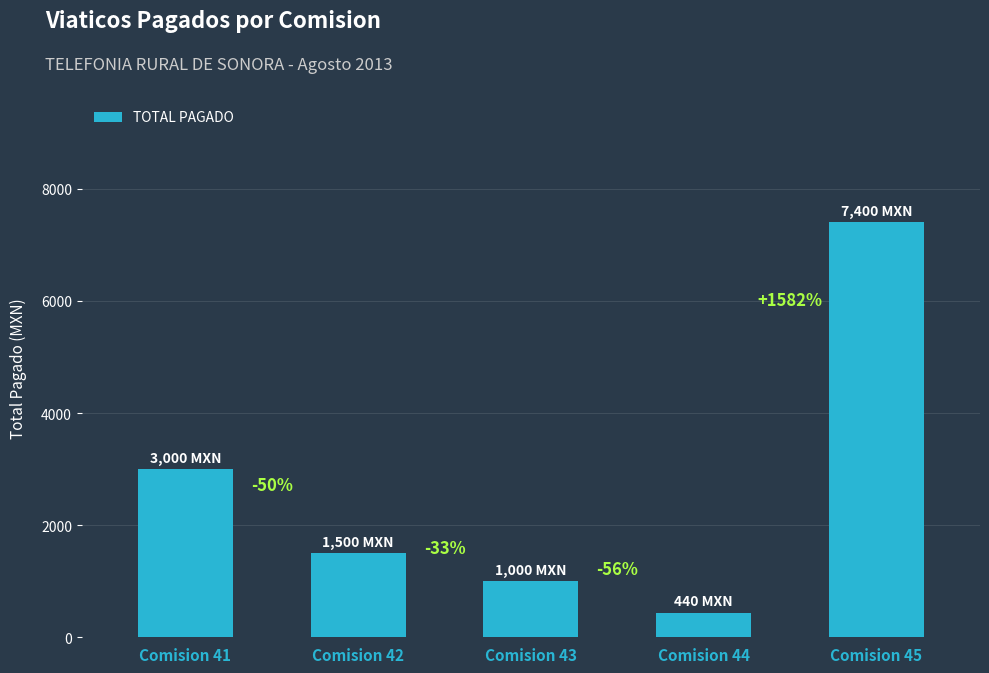

Reading right to left, what are all the values shown in this chart?

Comision 45=7400	Comision 44=440	Comision 43=1000	Comision 42=1500	Comision 41=3000